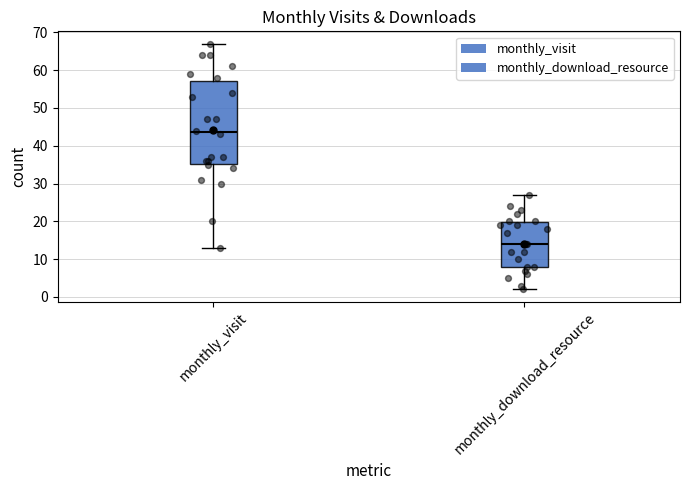

Reading left to right, read every box against the y-axis: the position of its median line, the range the box covers, and the ends of its whiskers. The values are not printed on the chart, so give them approximately, as read against the axis.

monthly_visit: median 44, box 35 to 57, whiskers 13 to 67
monthly_download_resource: median 14, box 8 to 20, whiskers 2 to 27